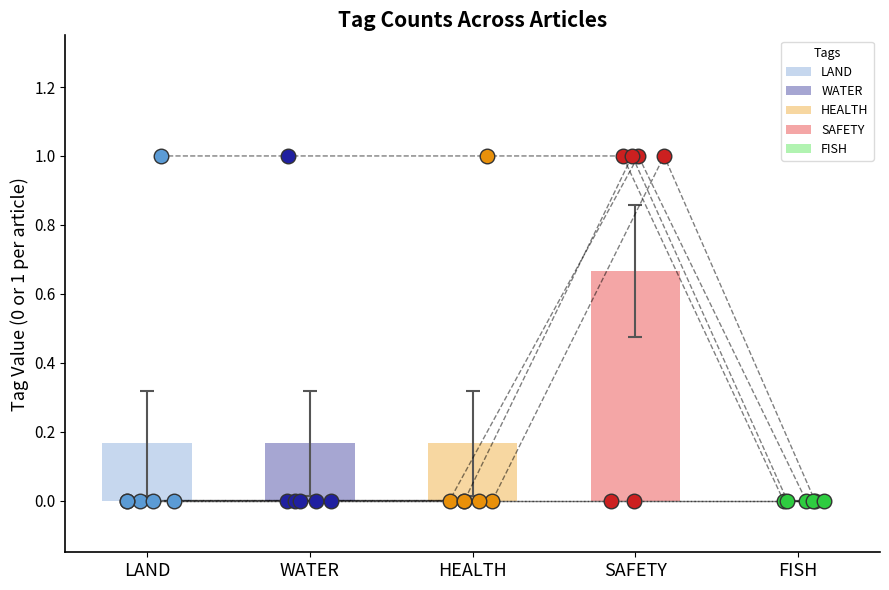

Is the value of FISH at 666508E9 greater than the value of LAND at 5FA1C845?

No